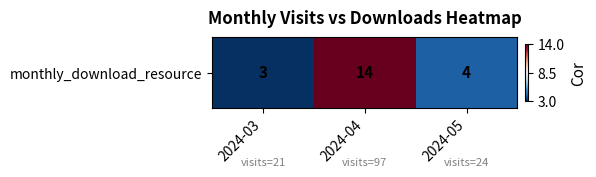

Where does the data first go above 4?

2024-04